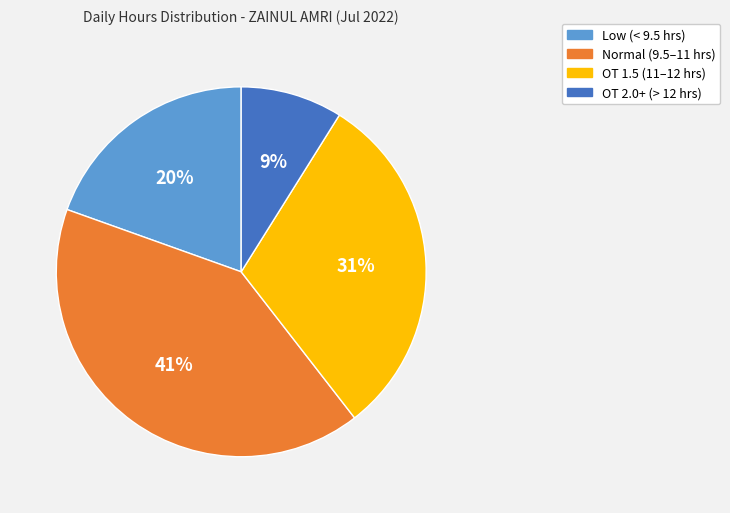

How many slices are in this pie chart?

4